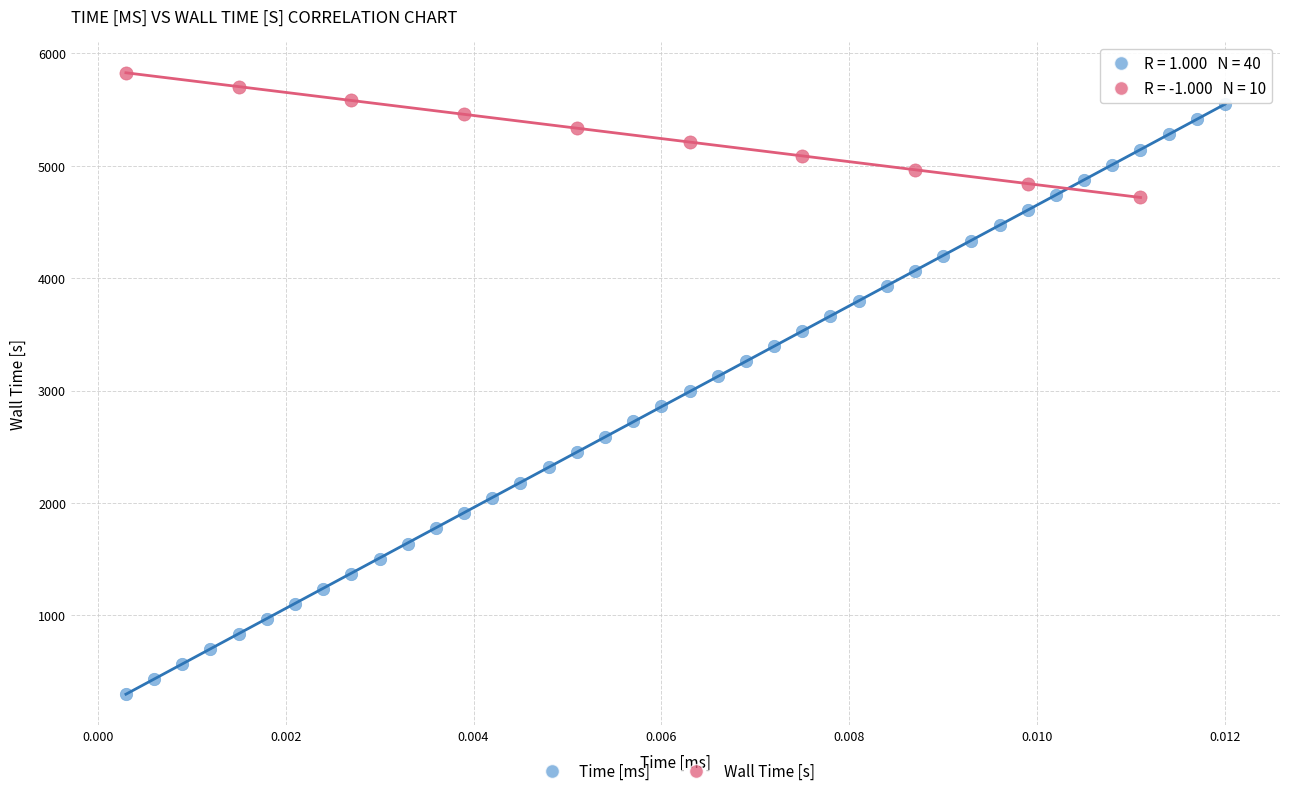

Which series has the largest Y range (max minus min)?

Time [ms]